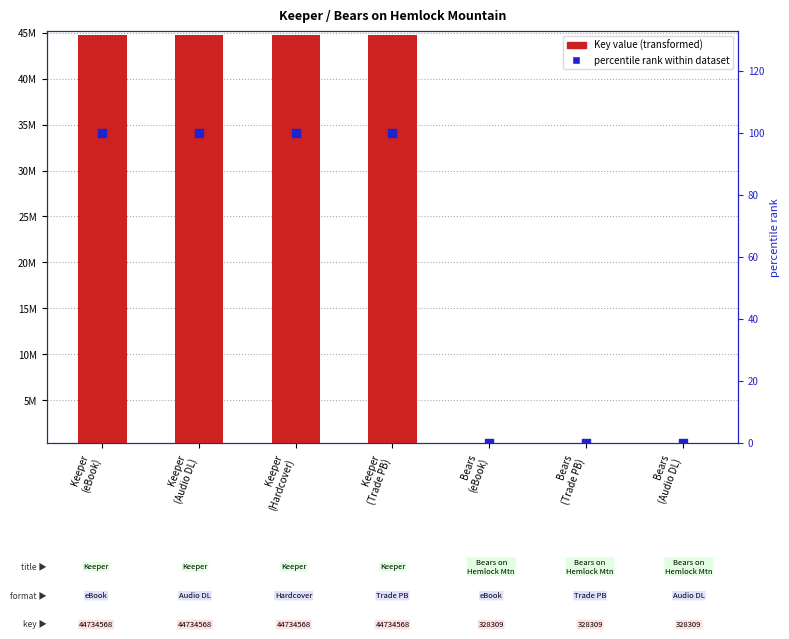

What is the total value across all series at Bears
(eBook)?

8309